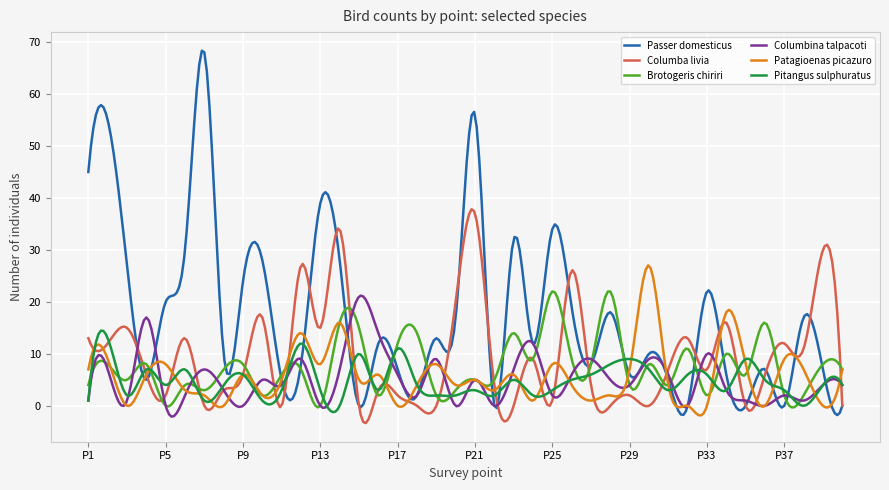

What is the maximum value shown in the chart?

68.3